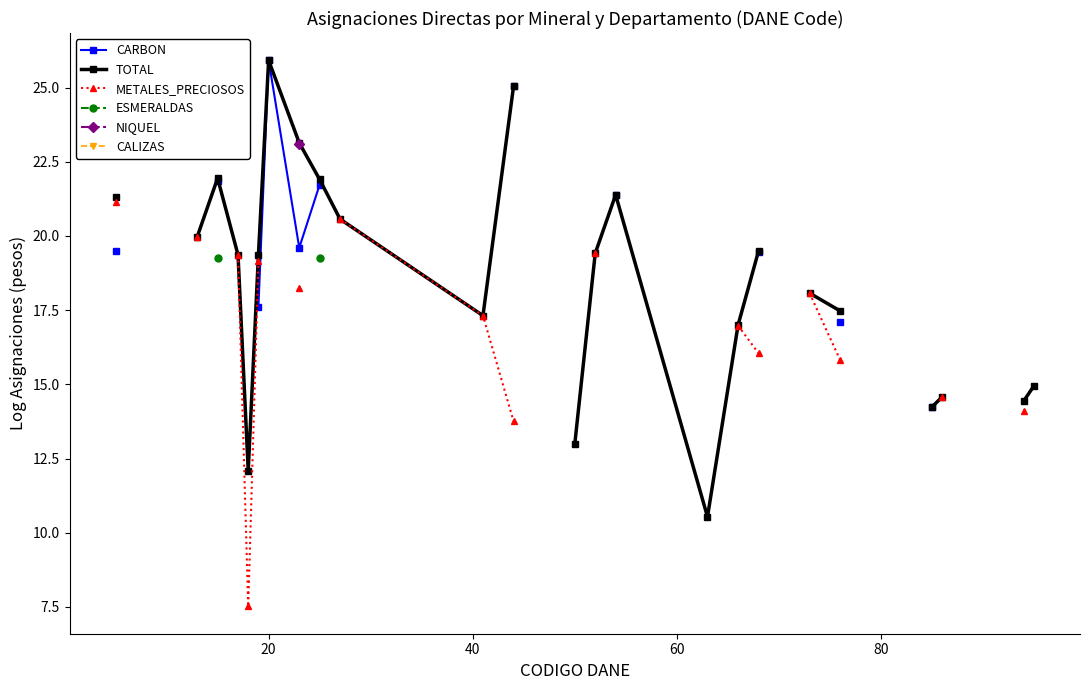

True or false: ESMERALDAS and TOTAL intersect in this chart.

False